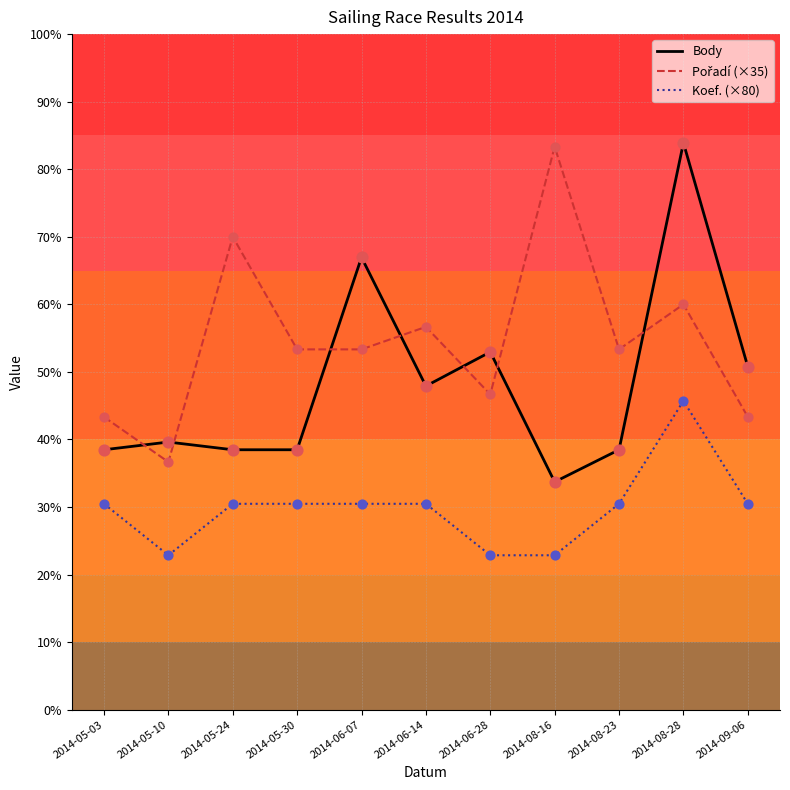

At which category is the sum across all series the highest?

2014-08-28